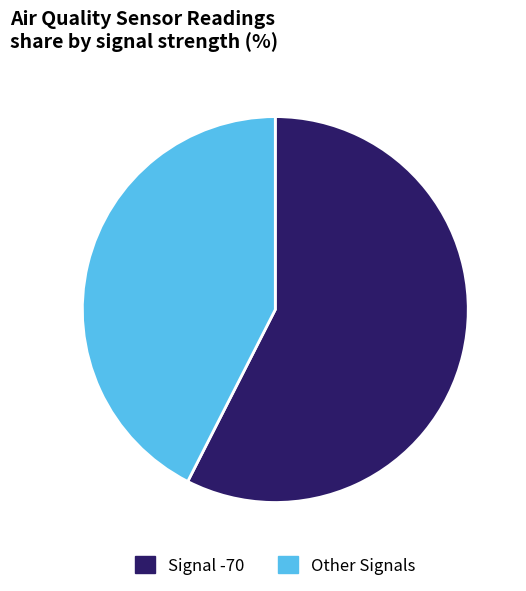

Count the number of slices in the pie.

2